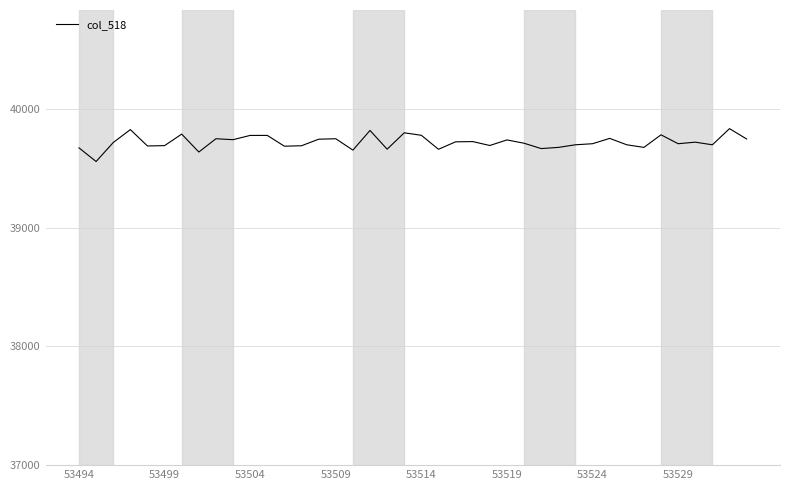

What is the smallest value displayed?

39559